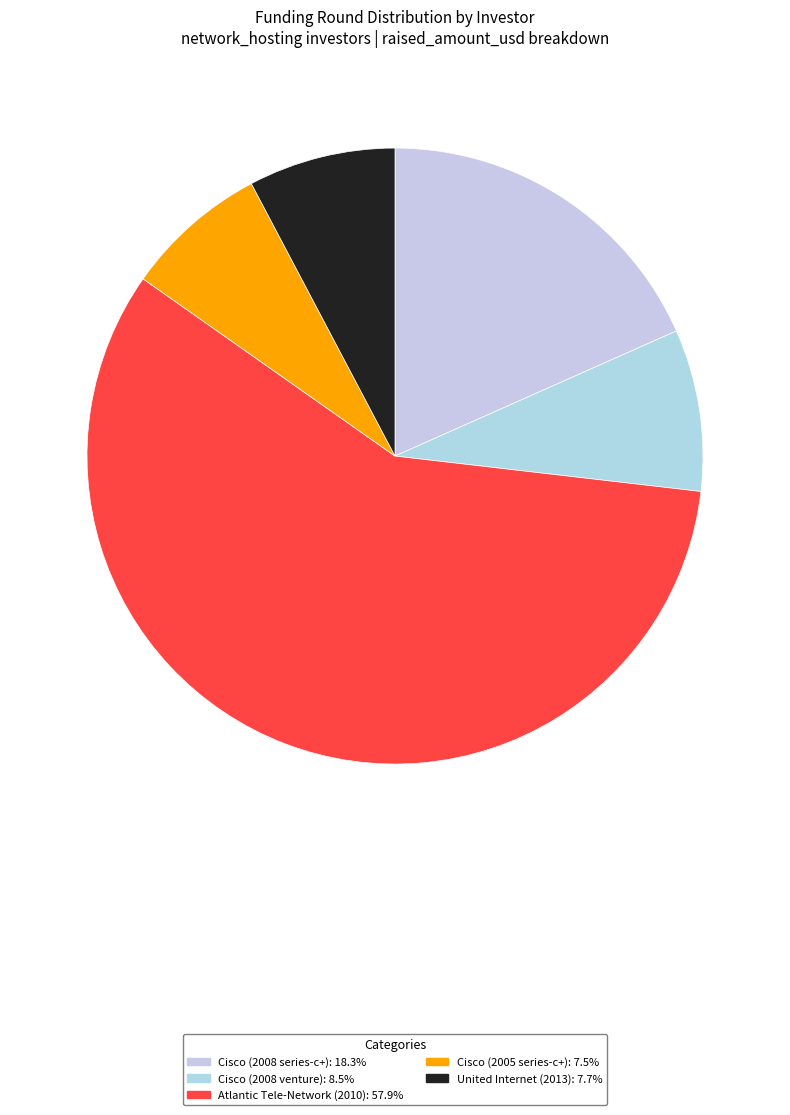

True or false: United Internet (2013) accounts for 2% of the total.

False